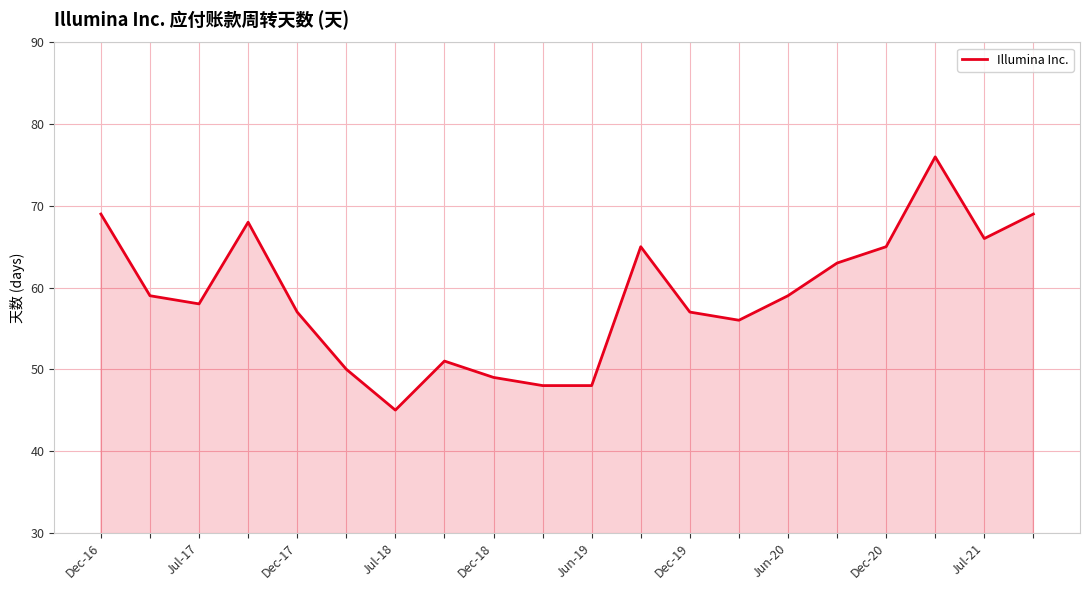

What is the smallest value displayed?

45